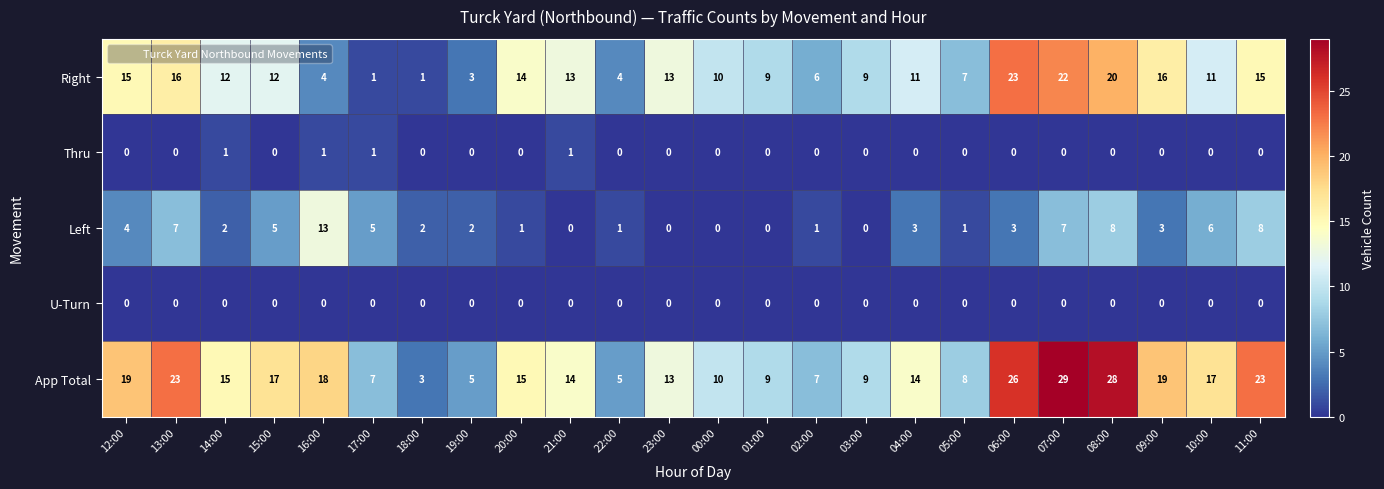

Count the number of data series in this chart.

5